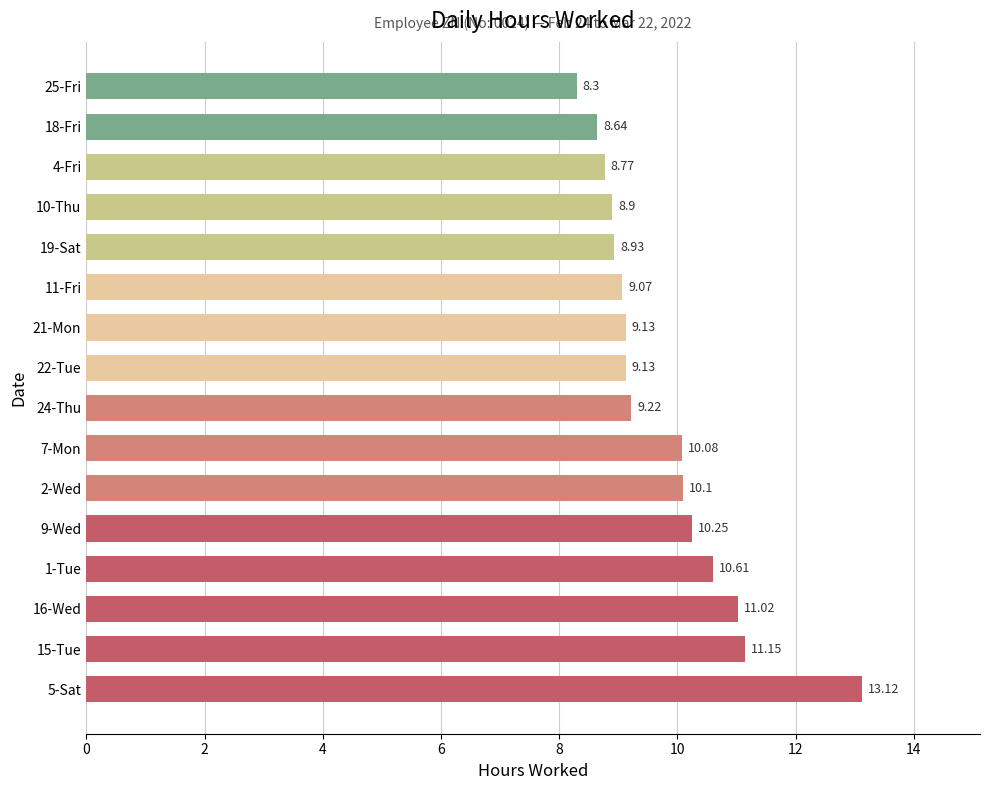

What is the average value?

9.8